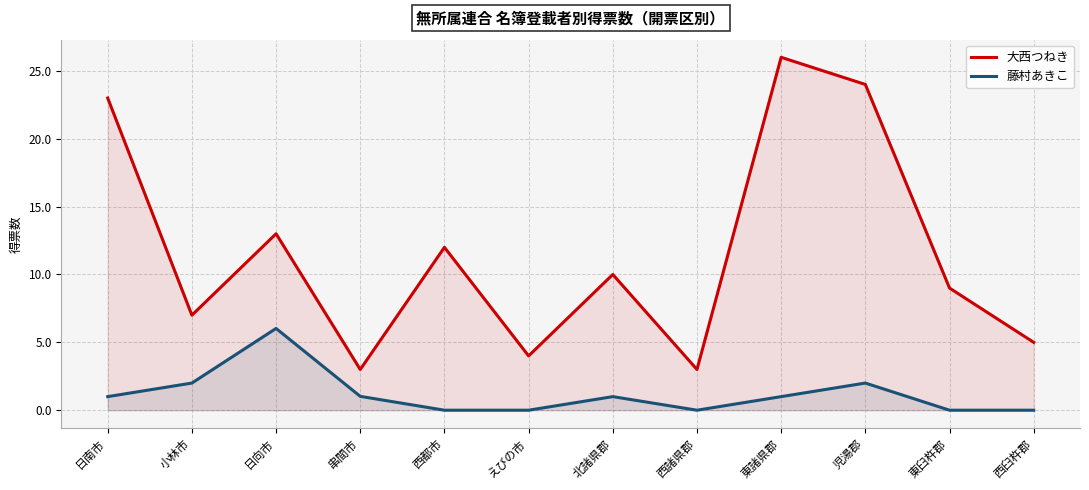

How many interior local valleys does the 藤村あきこ series have?

1